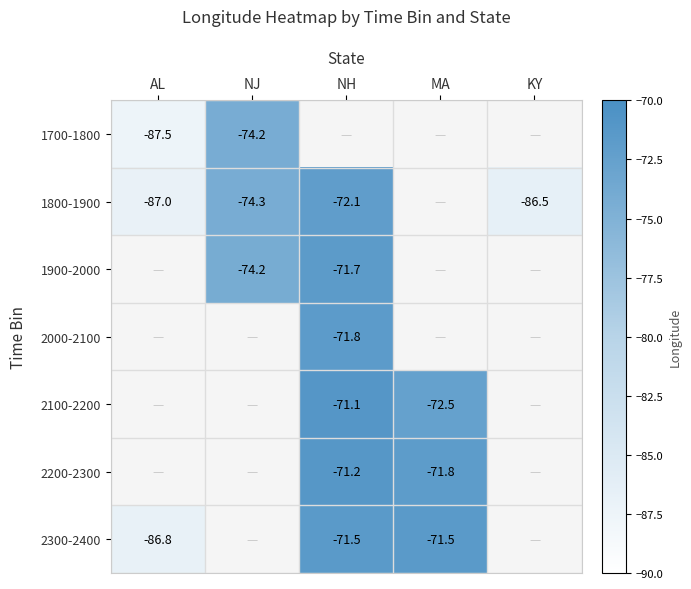

Between NJ and AL, which is larger?

NJ